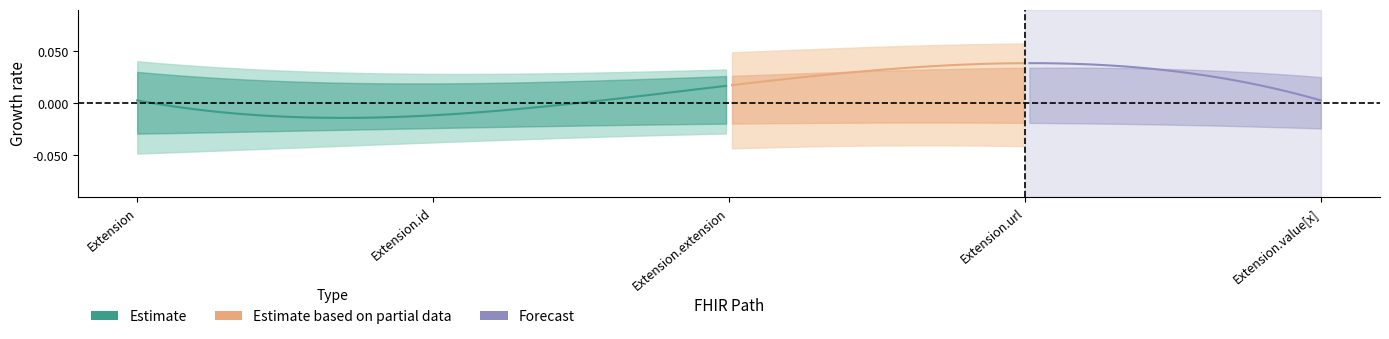

What position from the left is Extension.value[x]?

5